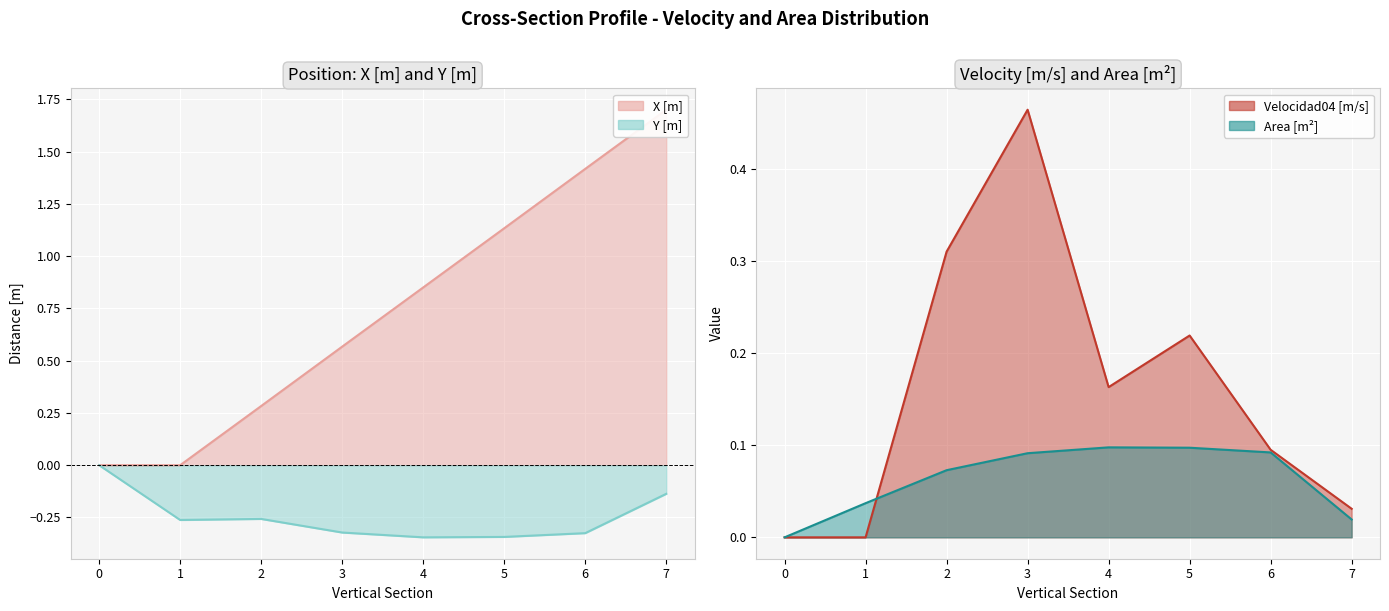

How many lines are shown in the chart?

4